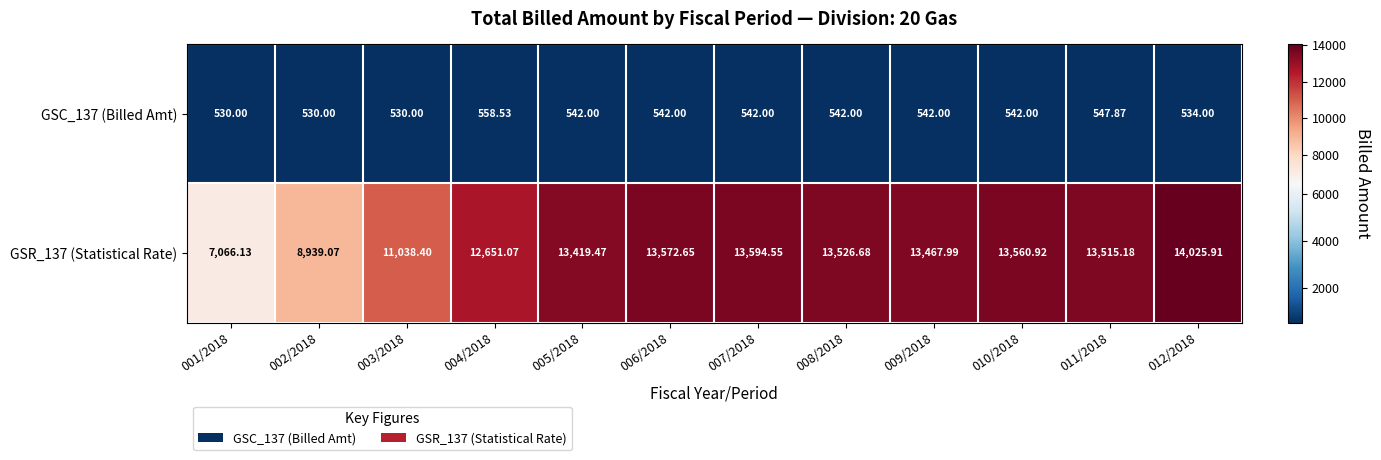

How many data points in GSR_137 (Statistical Rate) are above 13515?

6